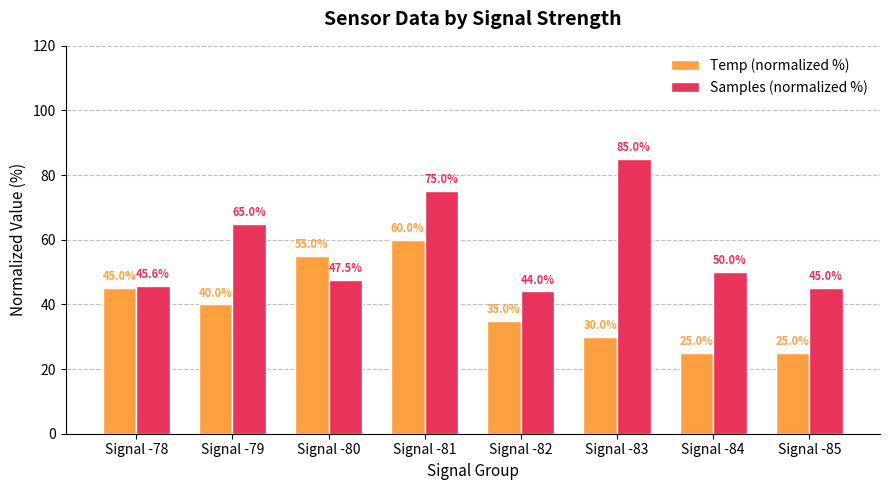

List the labels in order of Samples (normalized %) value, largest first.

Signal -83, Signal -81, Signal -79, Signal -84, Signal -80, Signal -78, Signal -85, Signal -82